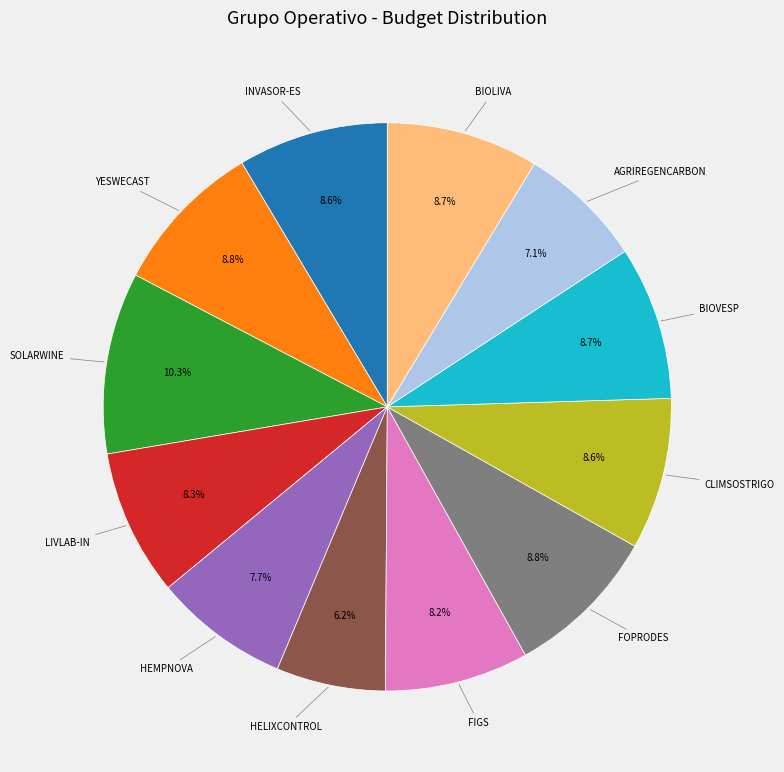

Does any single category account for the majority?

No